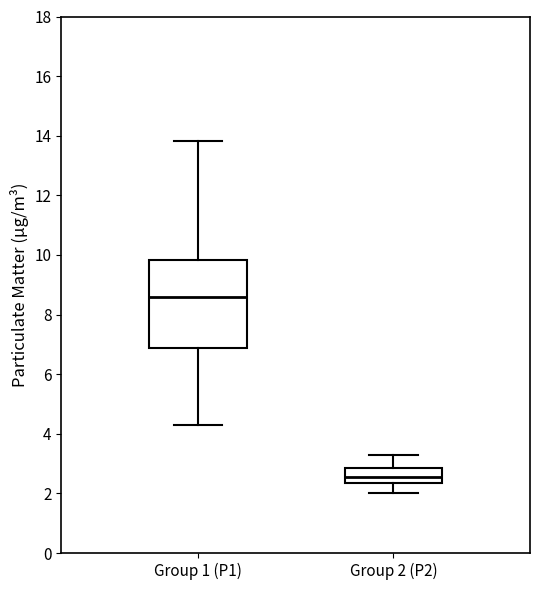

Reading left to right, transcribe this box plot: for each box, give where its median line is, the range the box spans, and where its two whiskers end, as read against the y-axis. The values are not printed on the chart, so give them approximately, as read against the axis.

Group 1 (P1): median 8.6, box 6.8 to 9.8, whiskers 4.4 to 13.8
Group 2 (P2): median 2.6, box 2.4 to 2.8, whiskers 2.0 to 3.4